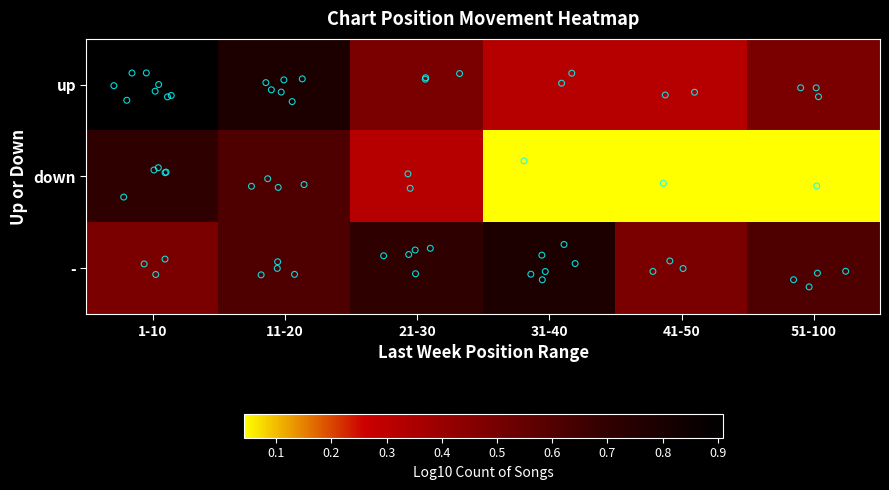

Reading left to right, extract all data points from this chart.

up: 1-10=0.9	11-20=0.8	21-30=0.5	31-40=0.3	41-50=0.3	51-100=0.5
down: 1-10=0.7	11-20=0.6	21-30=0.3	31-40=0.0	41-50=0.0	51-100=0.0
-: 1-10=0.5	11-20=0.6	21-30=0.7	31-40=0.8	41-50=0.5	51-100=0.6